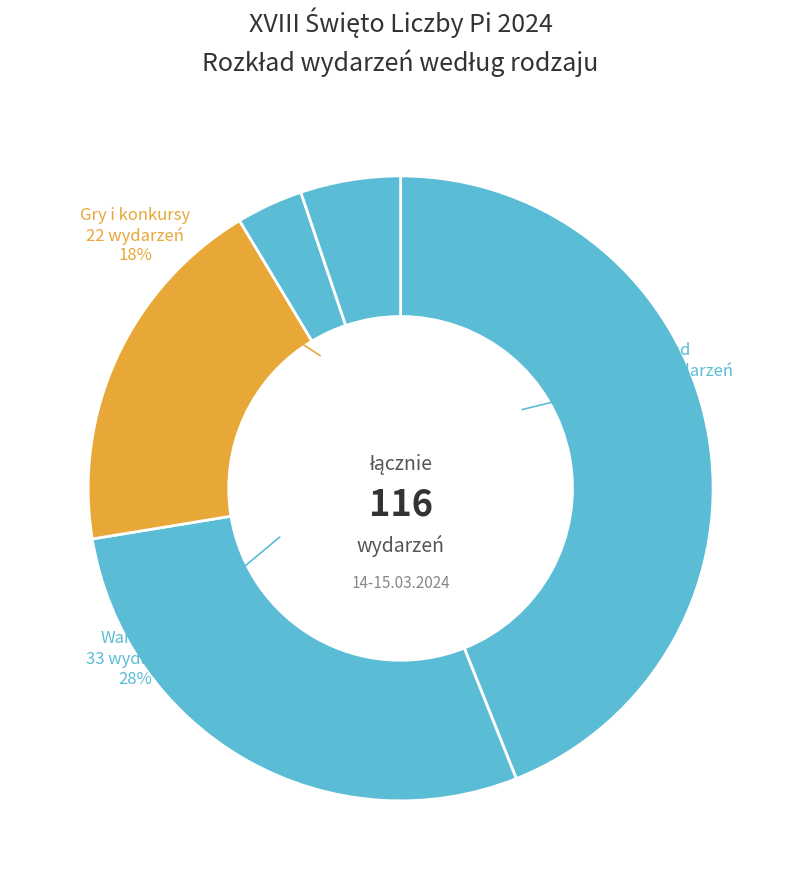

Is there a majority slice in this chart?

No